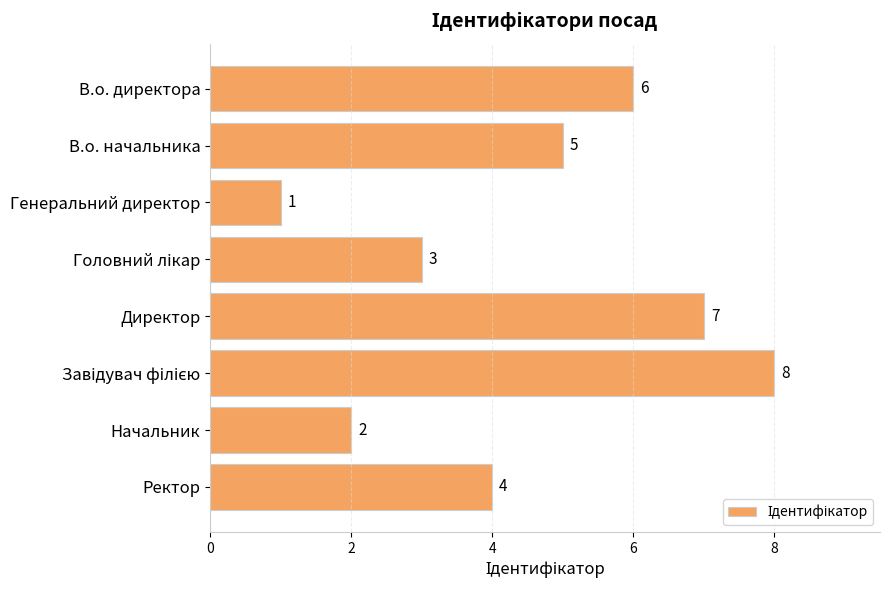

Are the bars horizontal?

Yes